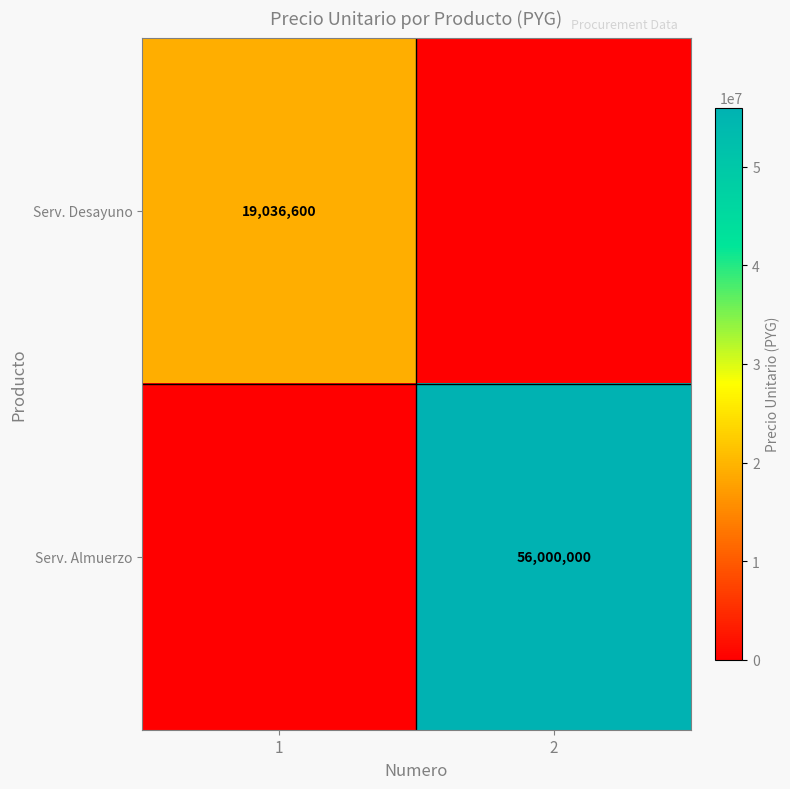

The value of Serv. Desayuno at 1 is 19036600. True or false?

True